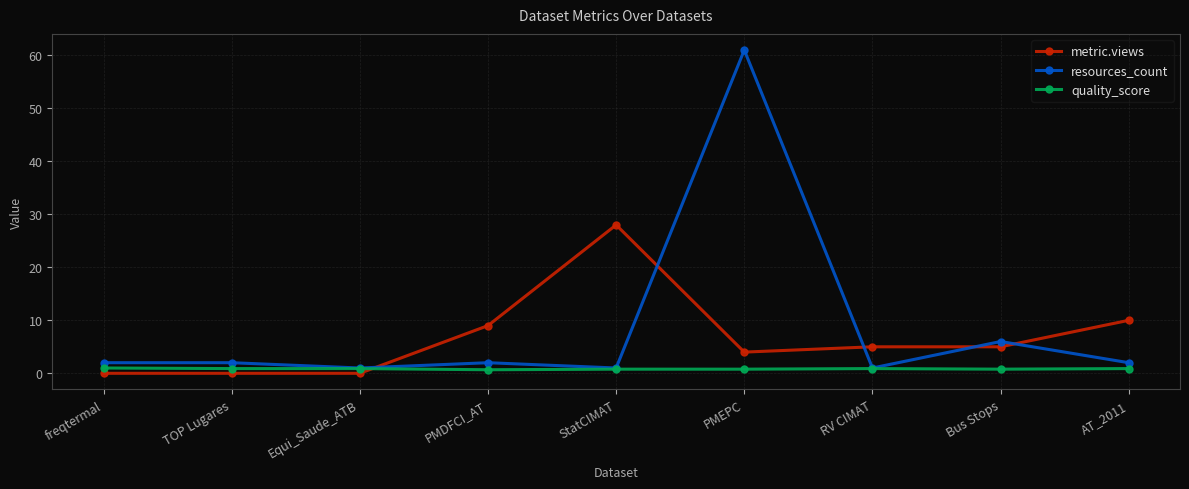

How many data points does each series have?

9